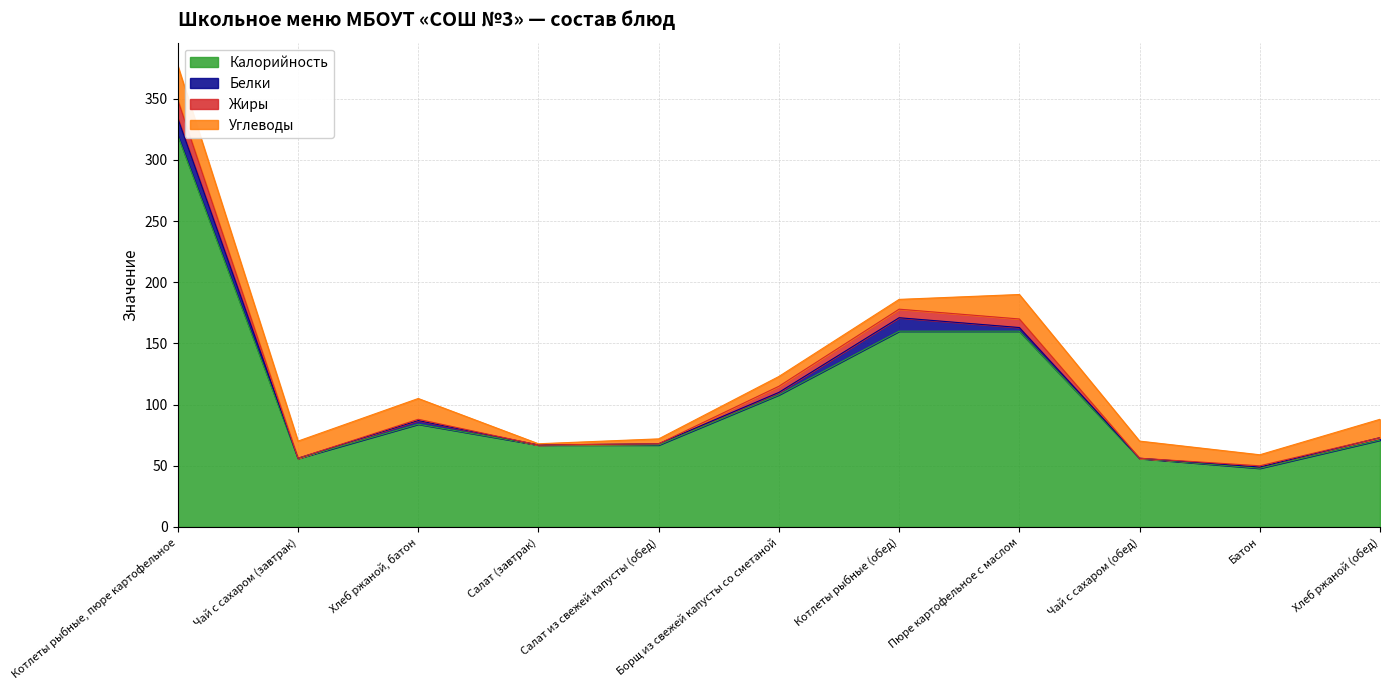

What is the average value of the Калорийность series?

108.8